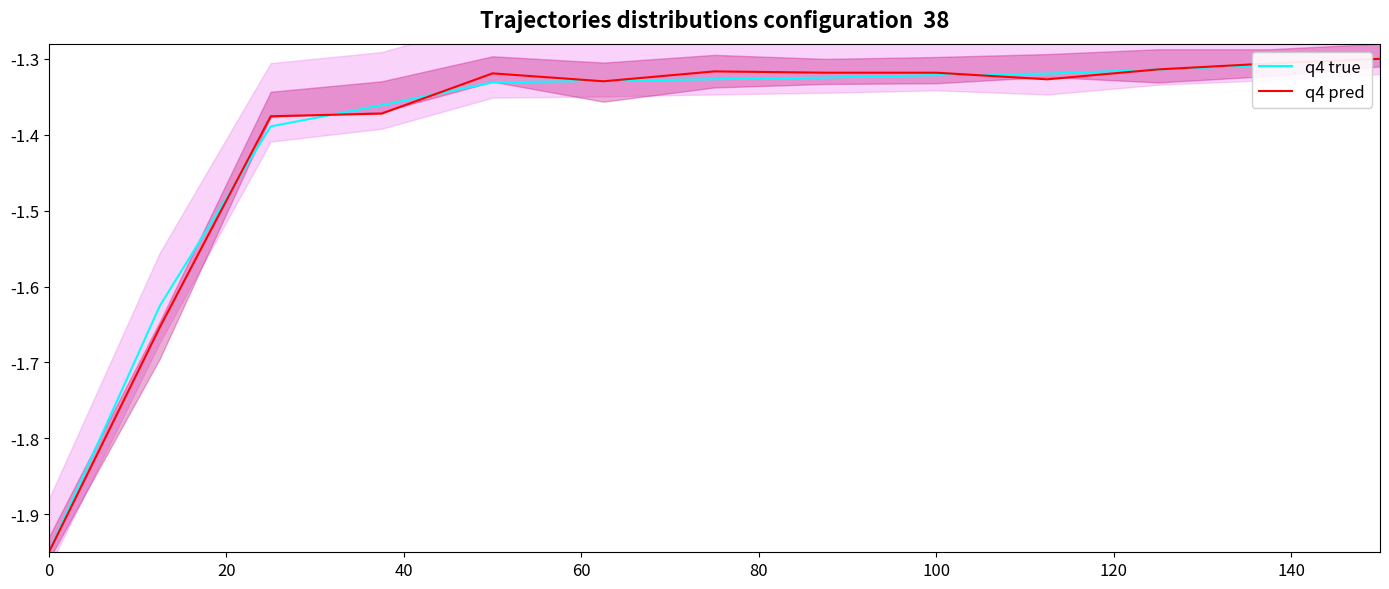

Is the value of q4 pred at 20 greater than the value of q4 true at 80?

No